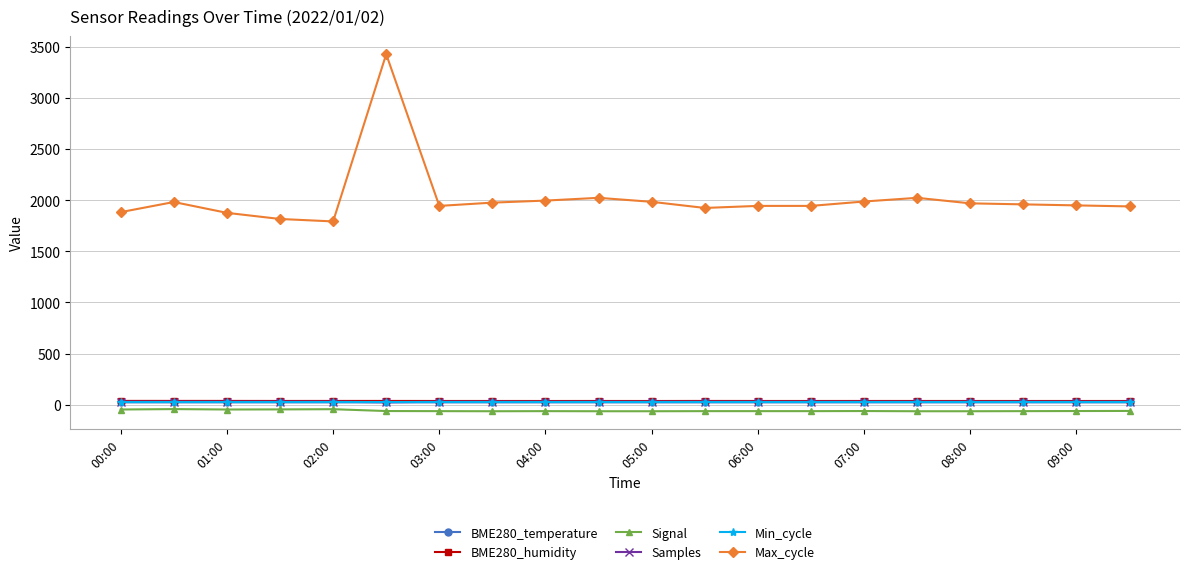

At how many categories does at least one series exceed 114?

20